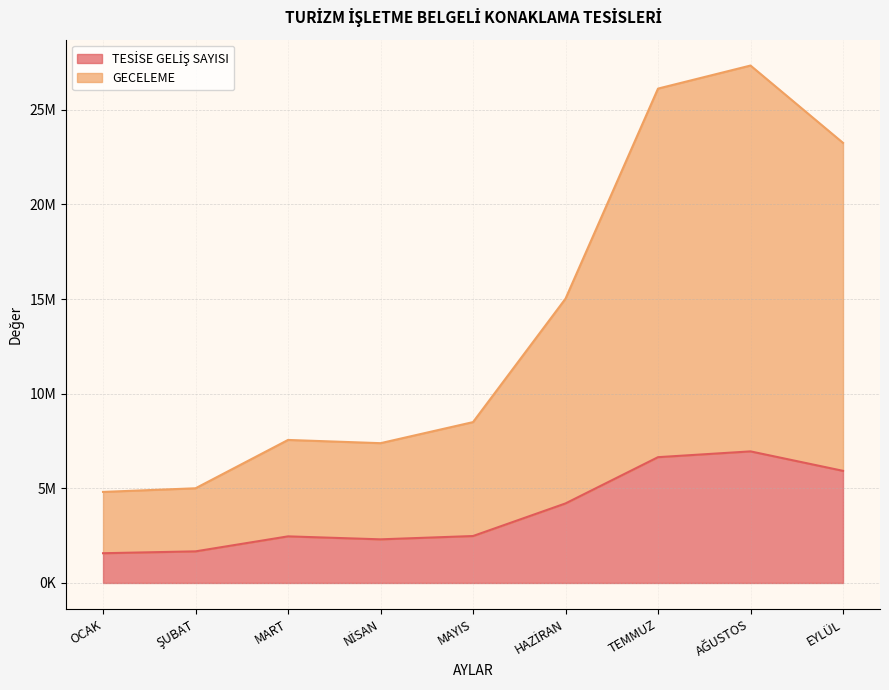

What is the label of the 9th point from the right?

OCAK